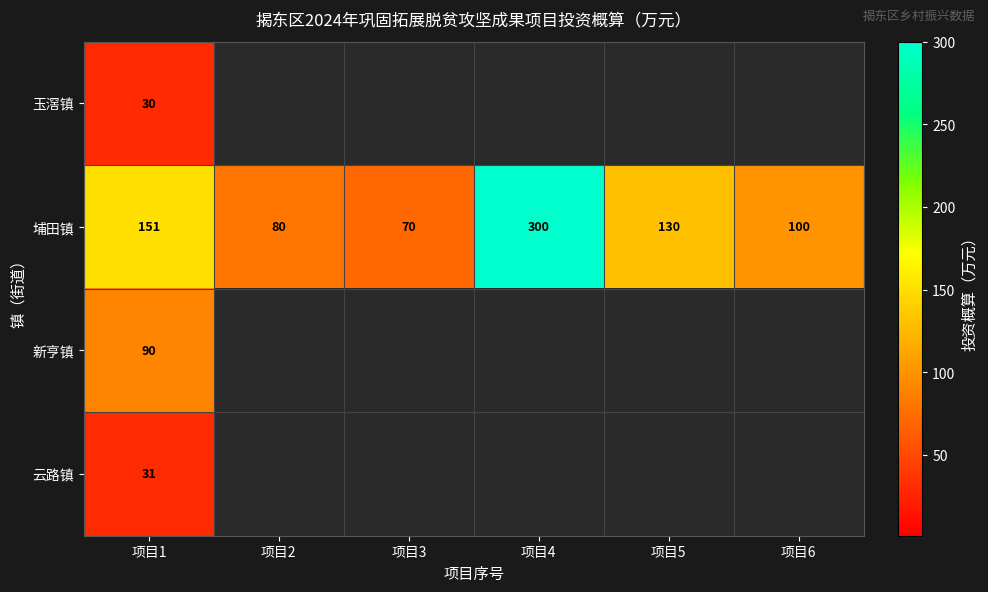

At which category is the sum across all series the highest?

项目1